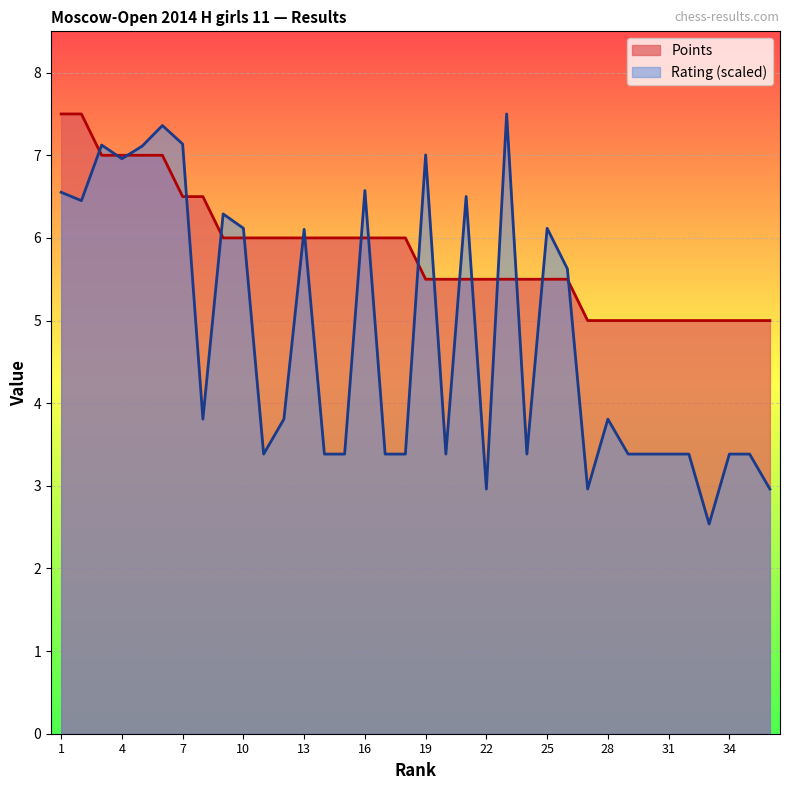

What are all the series names shown in the legend?

Points, Rating (scaled)